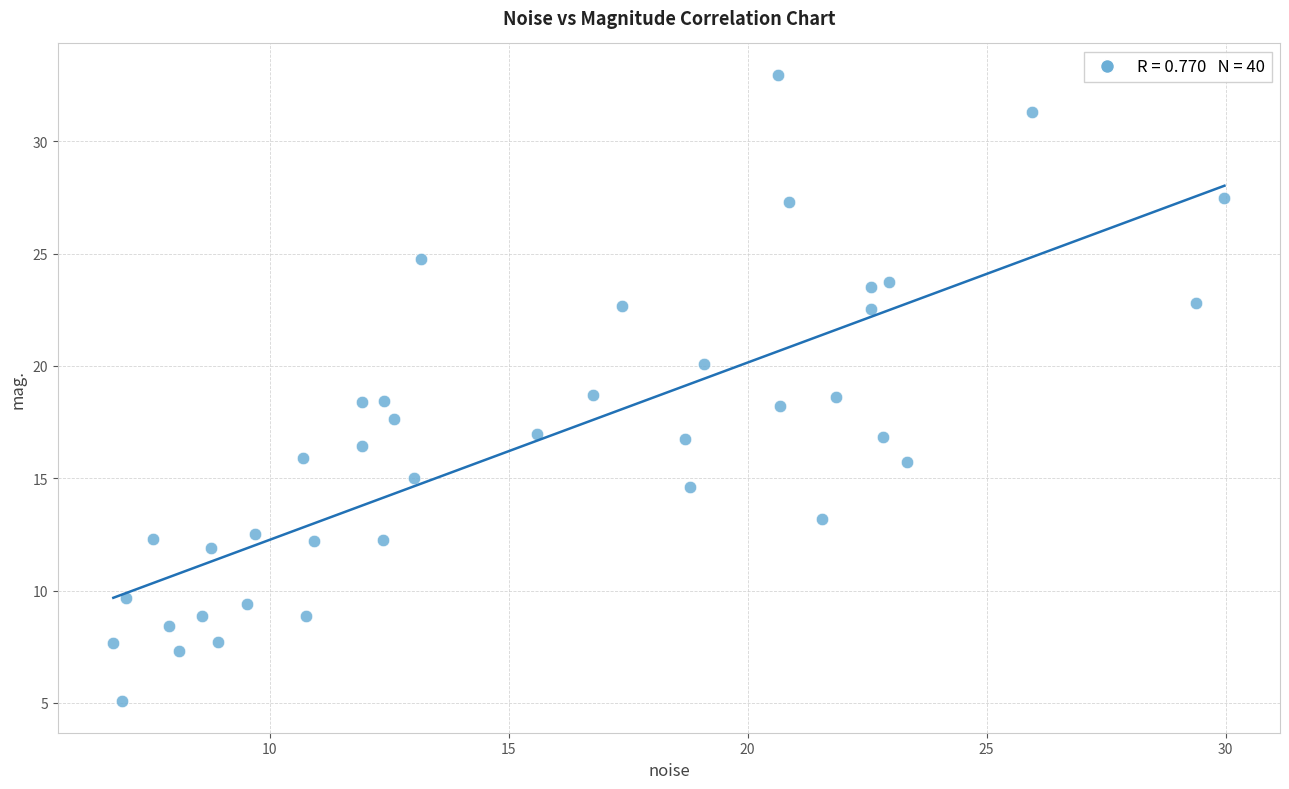

What is the range of X values (max minus min)?

23.2